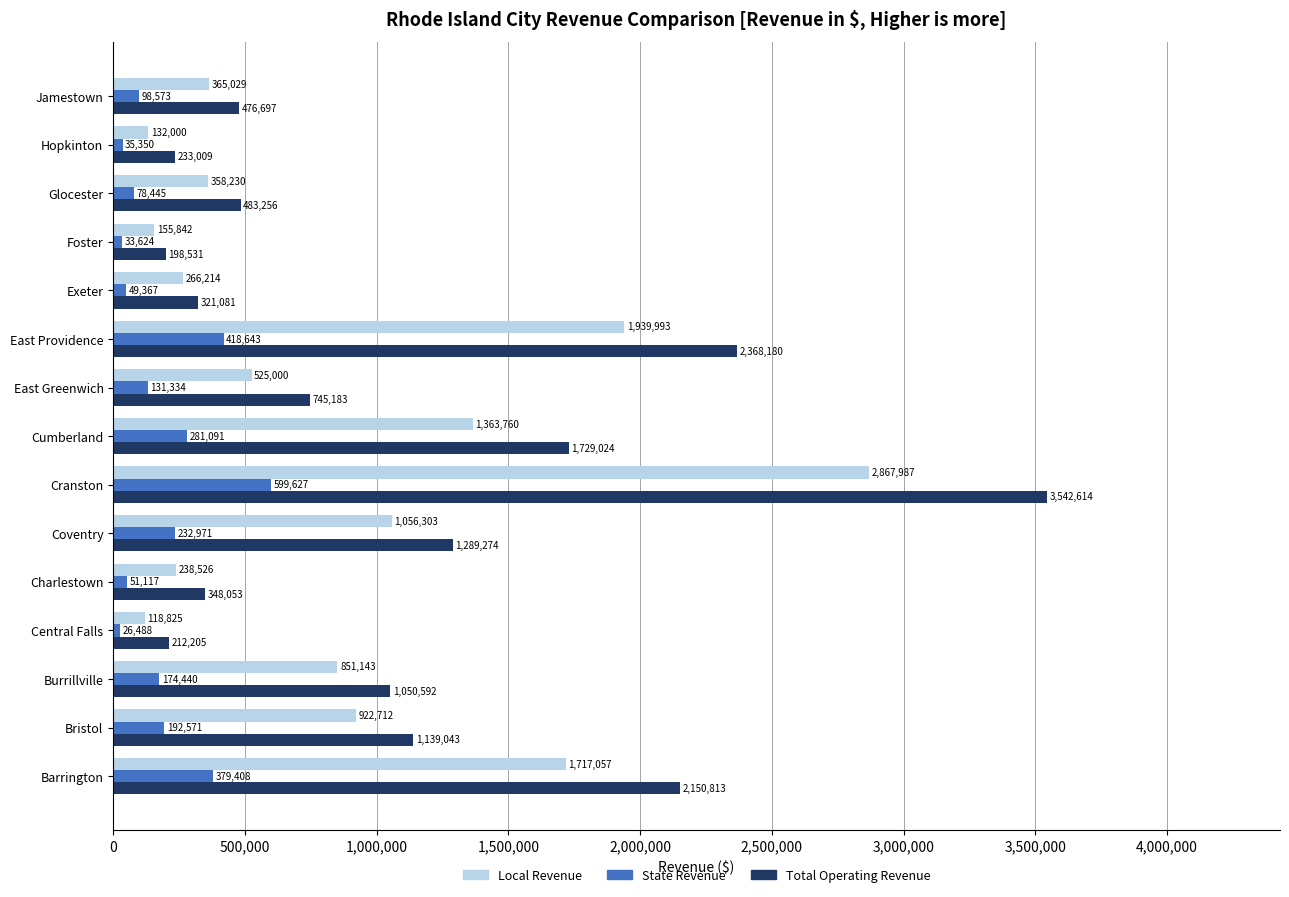

Rank the series by their average value, from lowest to highest.

State Revenue, Local Revenue, Total Operating Revenue